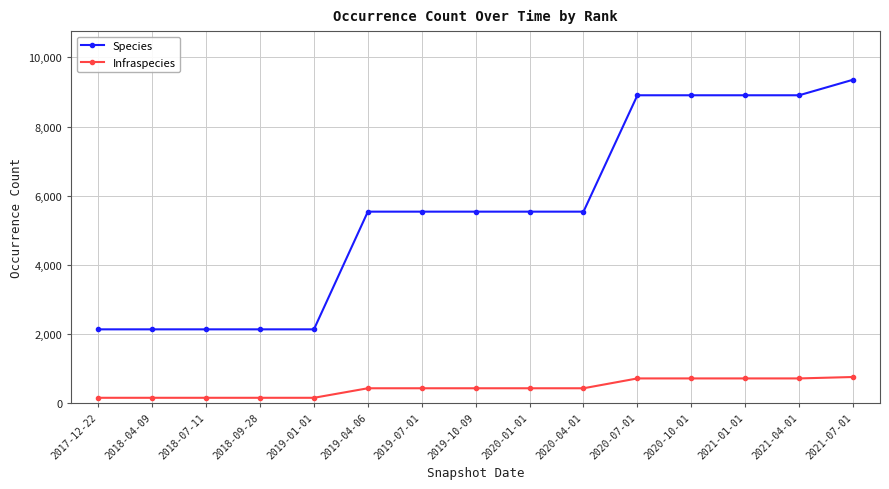

What is the sum of all Infraspecies values?

6401